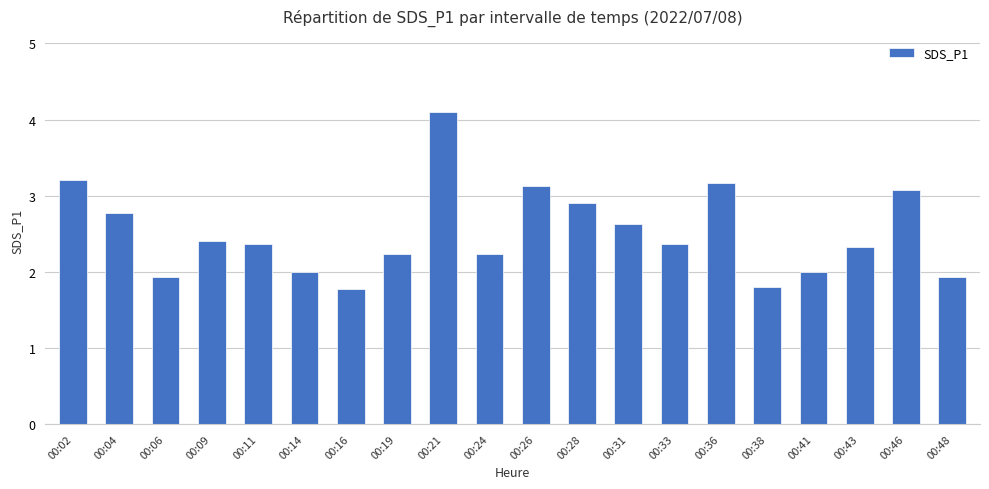

The chart shows a value of 0.8 at 00:06. True or false?

False